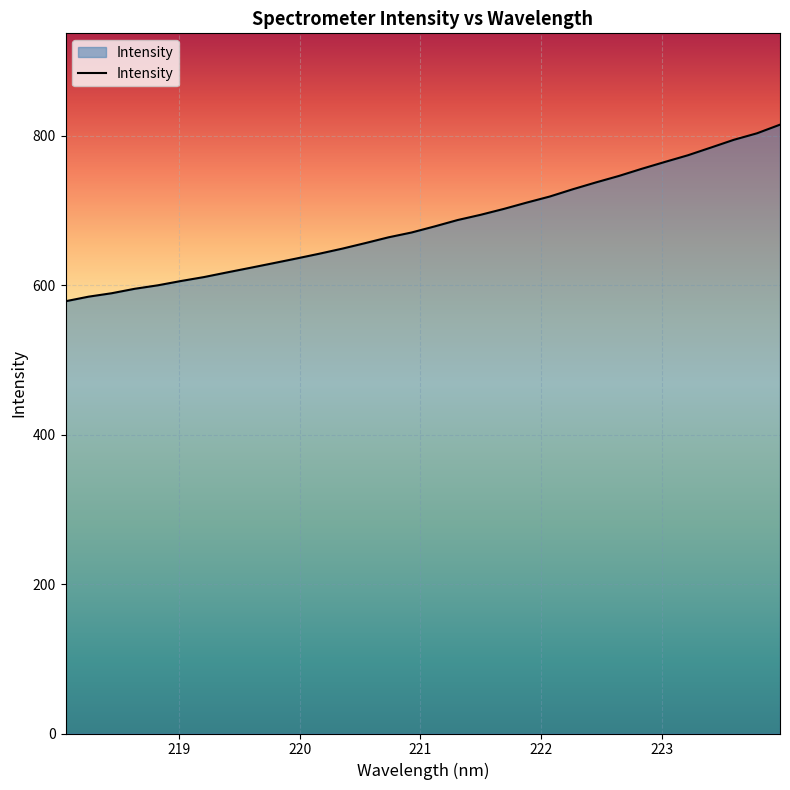

What is the greatest value displayed?

814.8